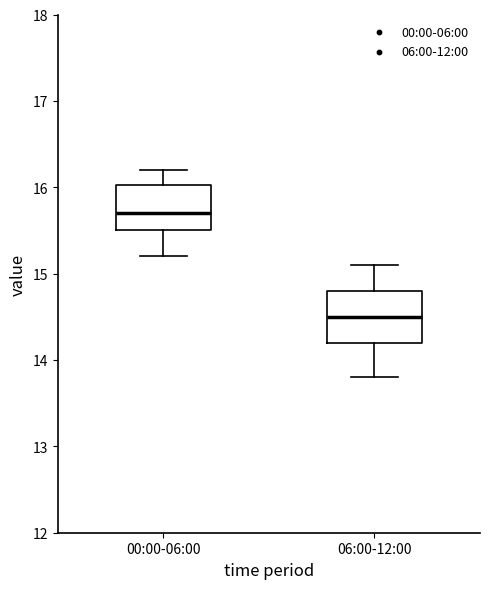

Where does the upper whisker of the box for 06:00-12:00 end on the y-axis? The values are not printed on the chart, so give them approximately, as read against the axis.

15.1